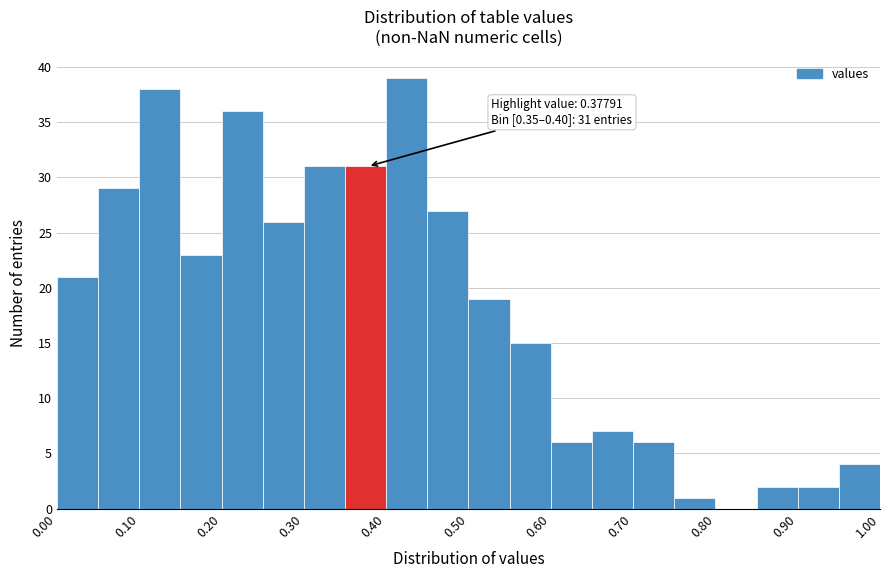

Over which range of the x-axis is the bar tallest?

0.40 to 0.45